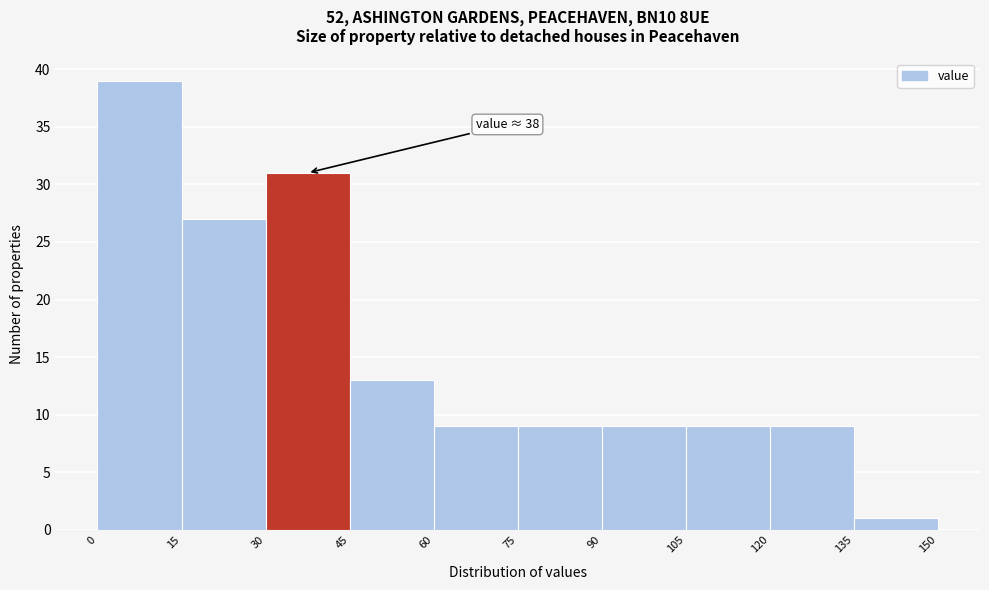

Which range on the x-axis has the tallest bar?

0 to 15